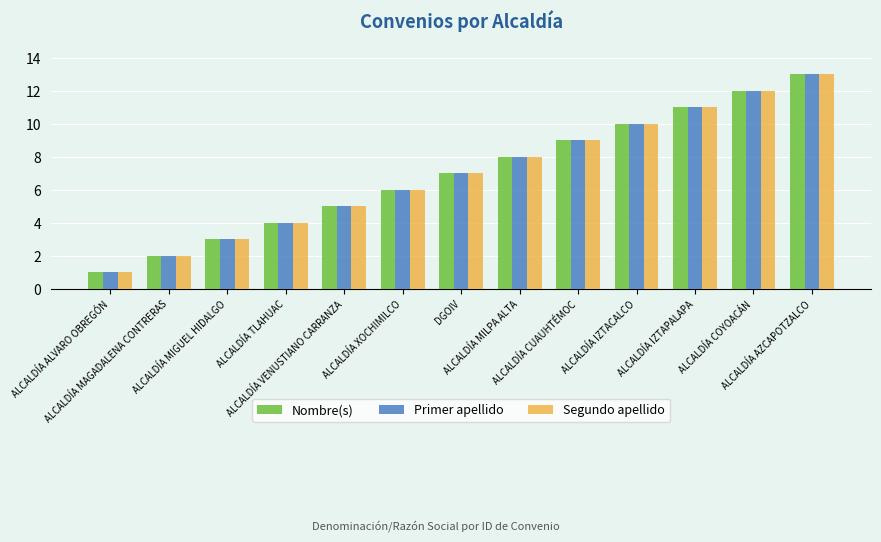

How many bars are there in total?

39